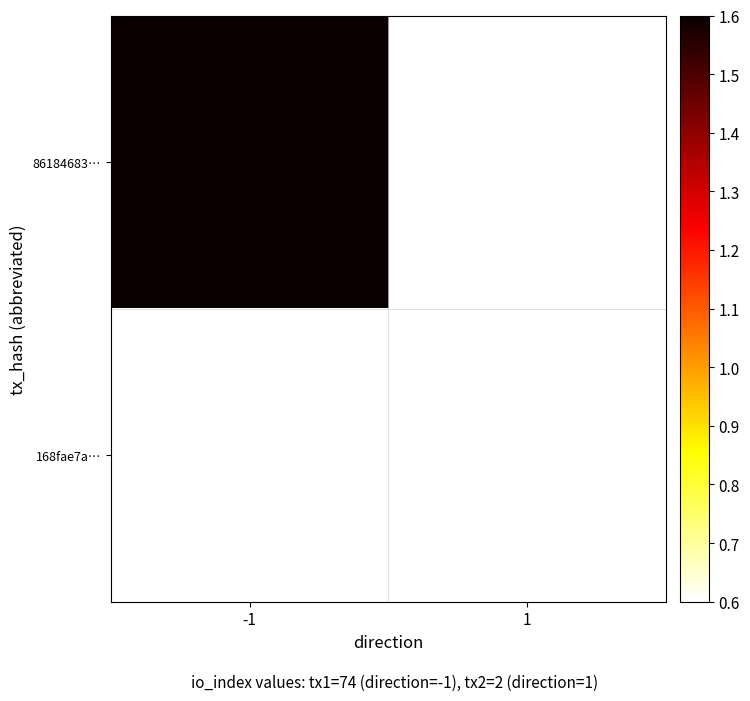

List the series in order of their overall mean, lowest first.

86184683…, 168fae7a…